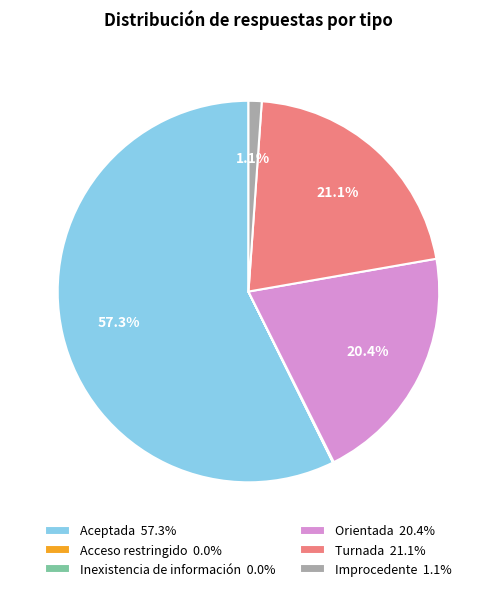

Do Orientada 20.4% and Aceptada 57.3% together represent more than half of the pie?

Yes